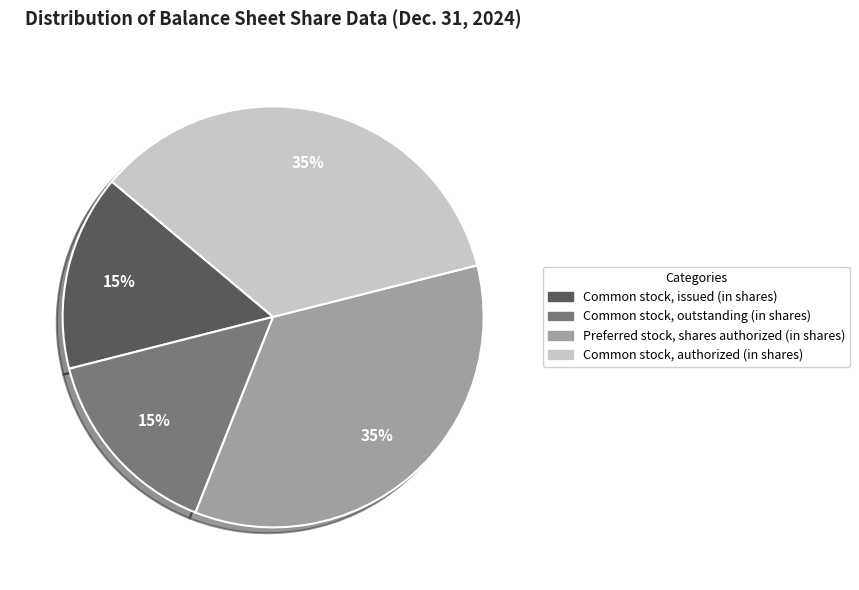

Is there a majority slice in this chart?

No